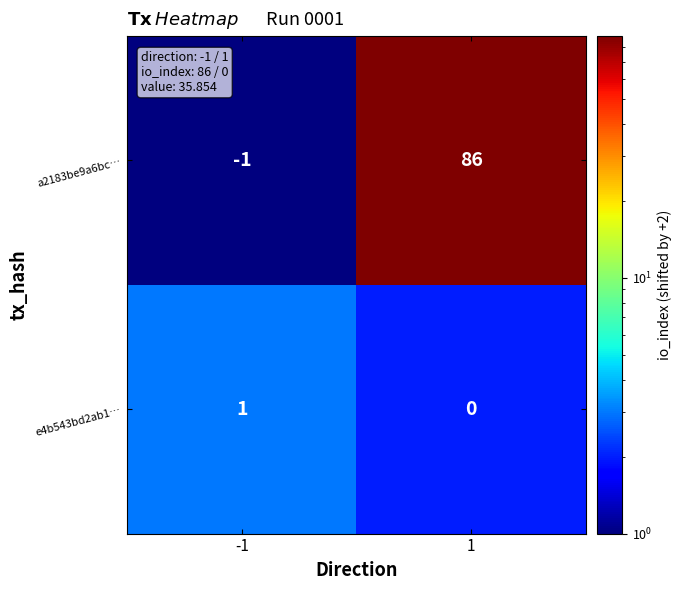

Is it true that e4b543bd2ab1… equals 2 at -1?

False